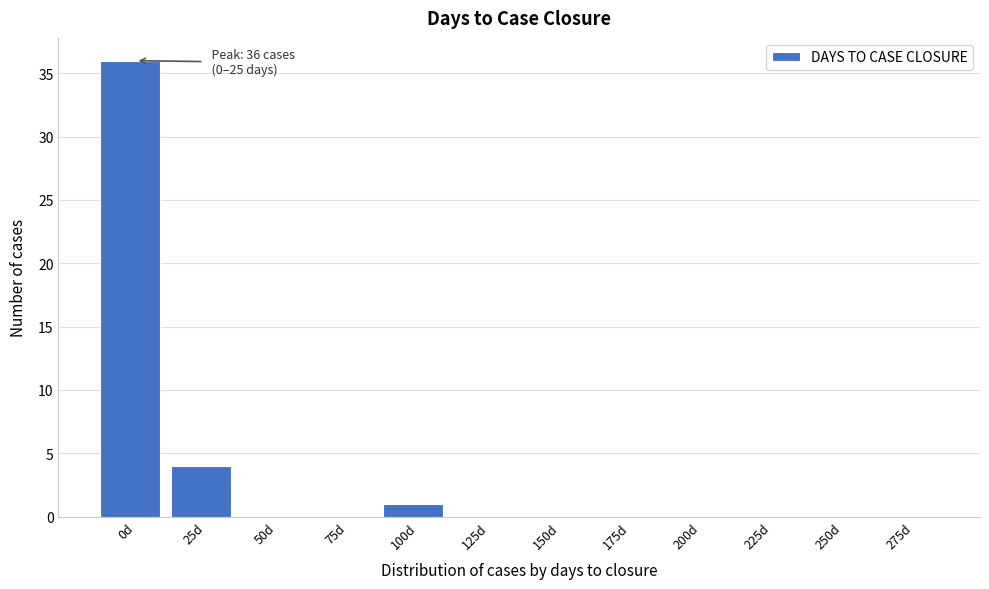

Reading left to right, extract all data points from this chart.

0d=36	25d=4	50d=0	75d=0	100d=1	125d=0	150d=0	175d=0	200d=0	225d=0	250d=0	275d=0